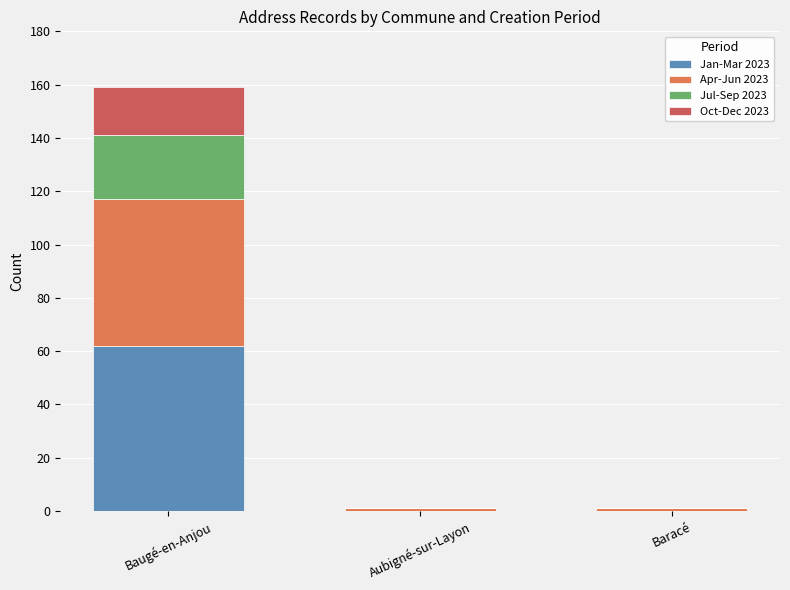

How many data points does each series have?

3